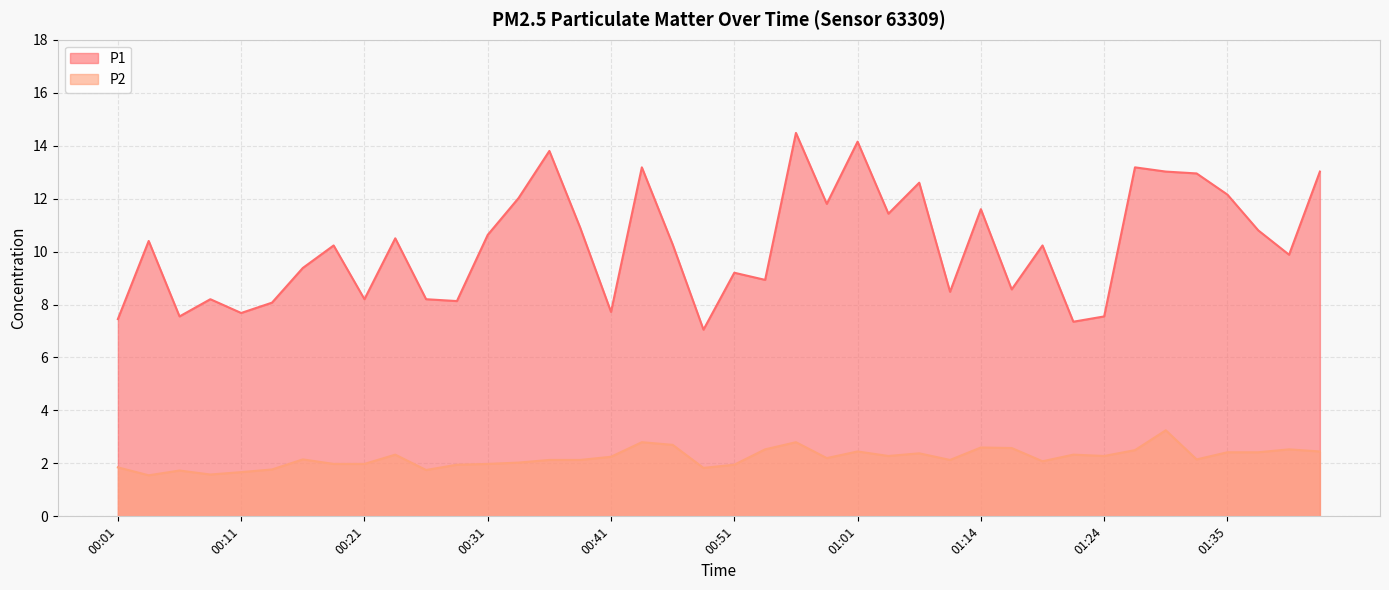

What is the maximum value shown in the chart?

14.5